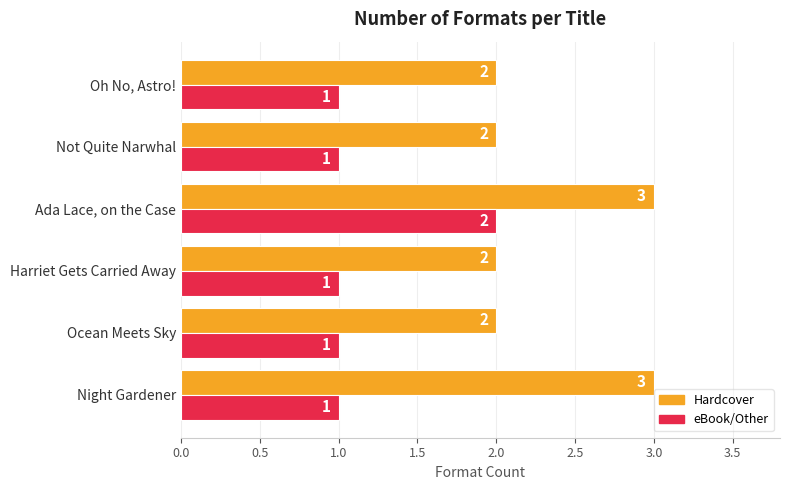

What is the sum of the Hardcover values at Oh No, Astro! and Harriet Gets Carried Away?

4